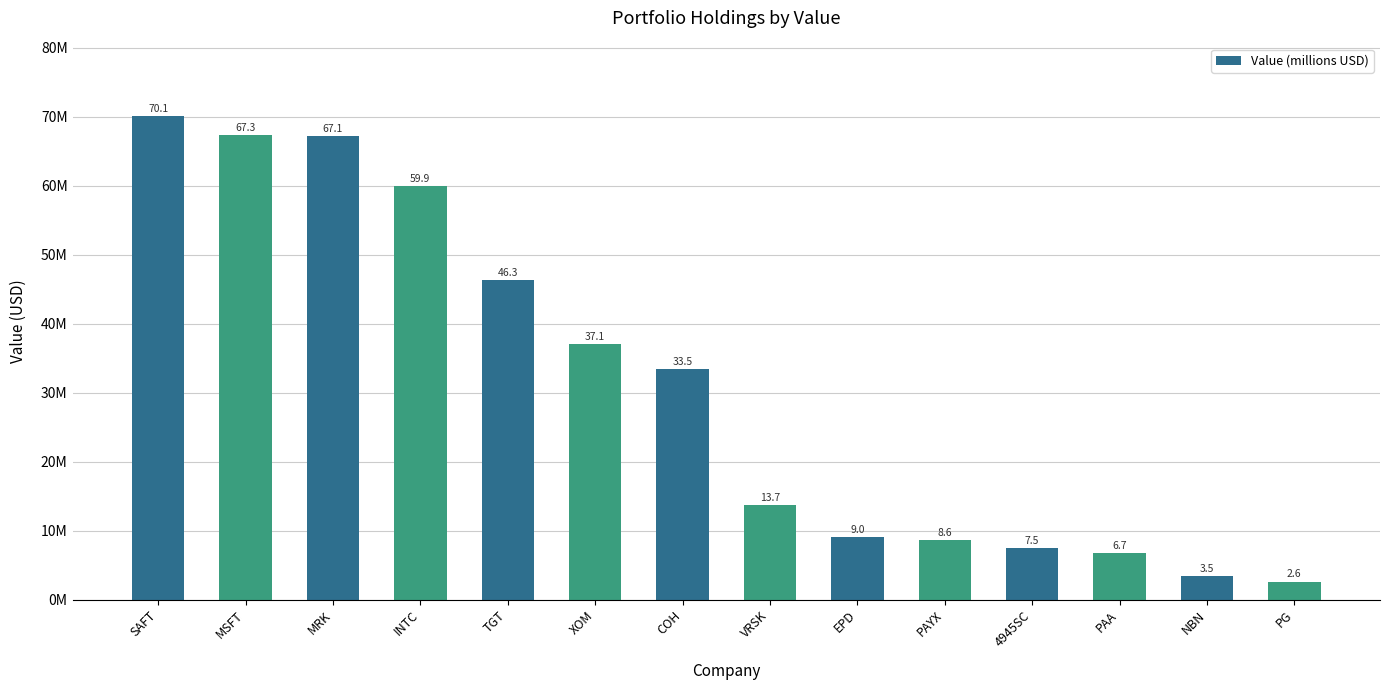

What is the minimum value shown in the chart?

2.6